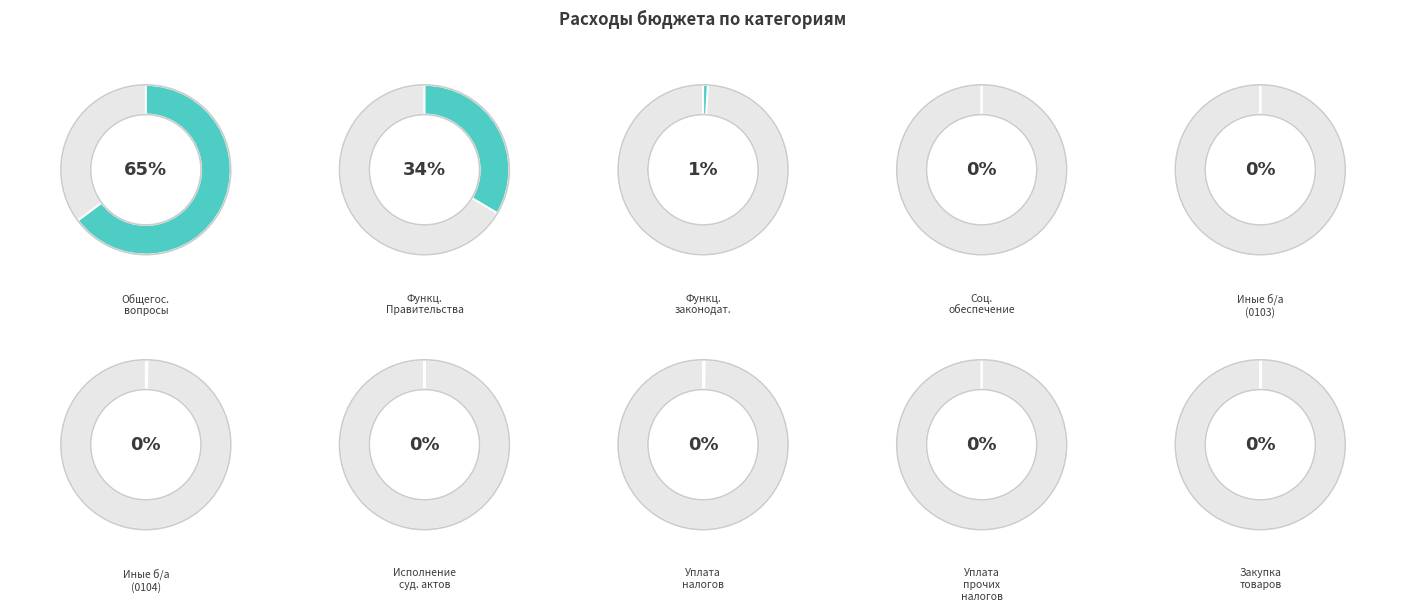

The Уплата прочих налогов slice represents 9% of the pie. True or false?

False